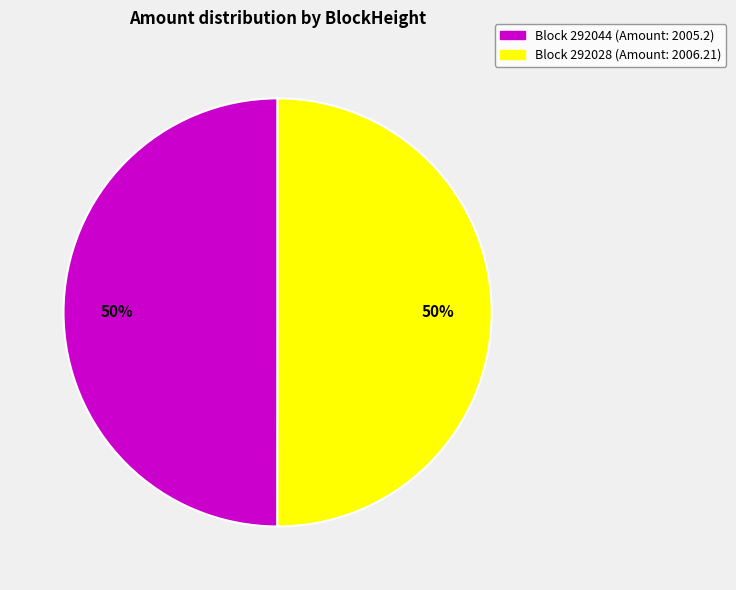

To the nearest percent, what is the average slice percentage?

50%